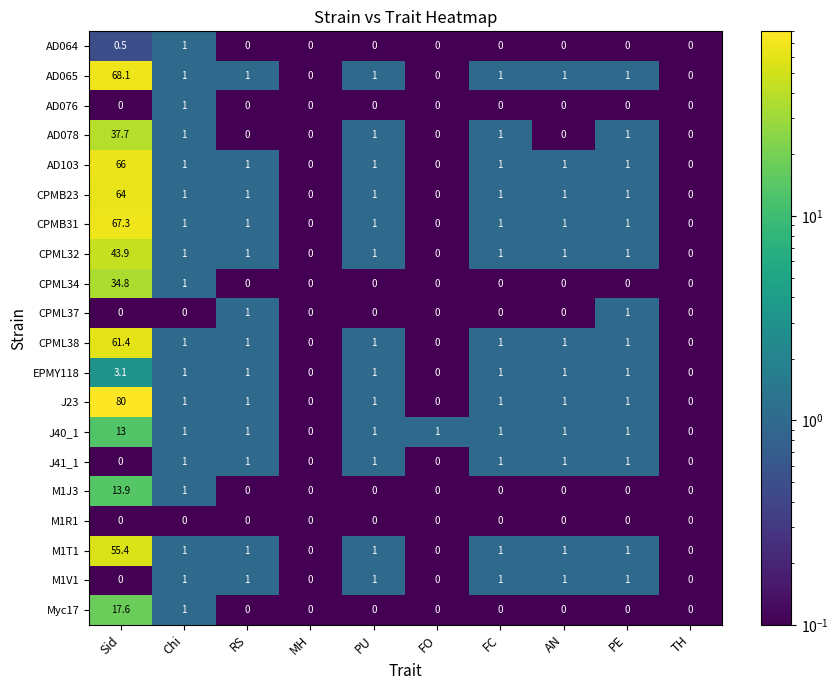

Which series has the widest spread of values?

J23